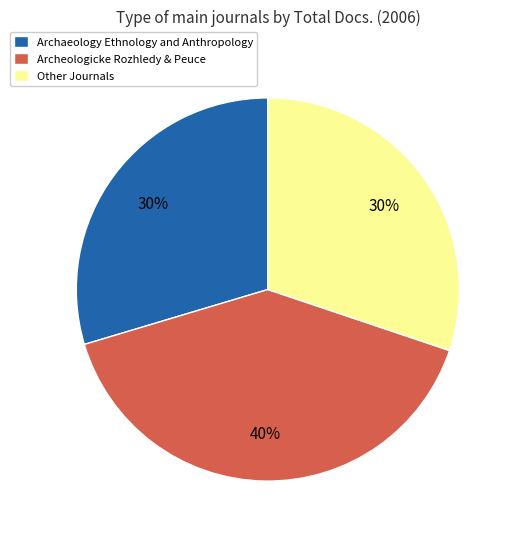

To the nearest percent, what is the average slice percentage?

33%